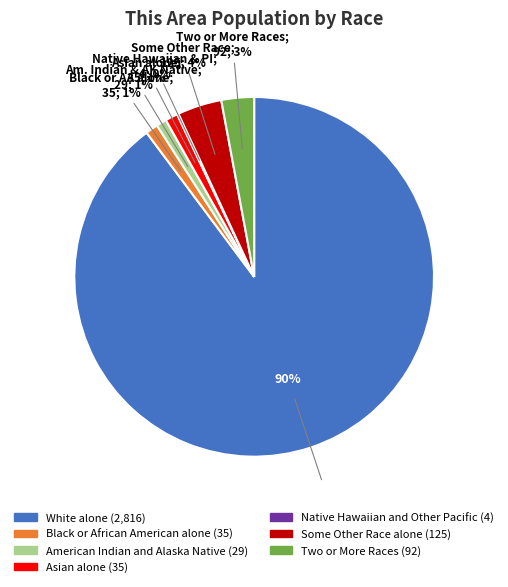

What is the majority slice?

White alone